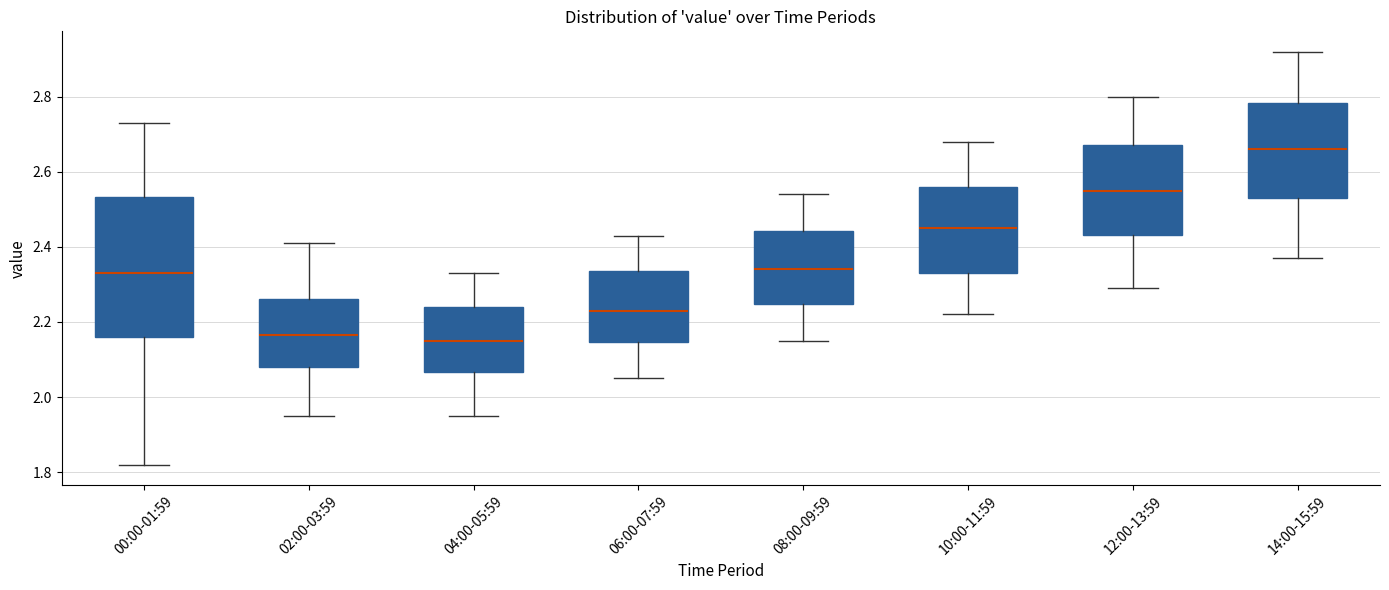

Which box's median line is the highest?

14:00-15:59